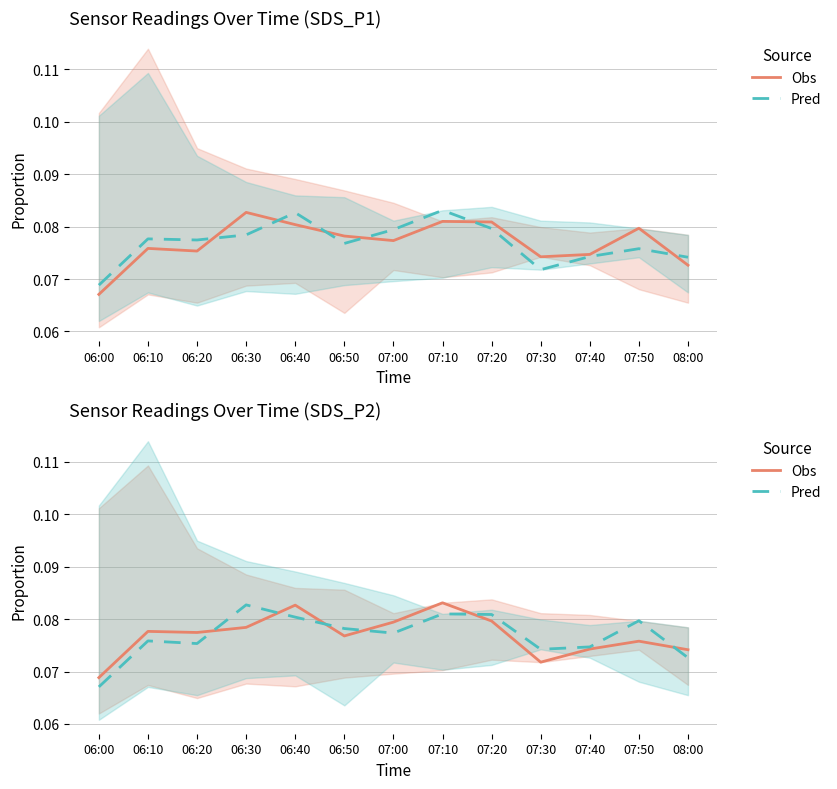

Reading right to left, extract all data points from this chart.

Obs: 0.1	0.1	0.1	0.1	0.1	0.1	0.1	0.1	0.1	0.1	0.1	0.1	0.1
Pred: 0.1	0.1	0.1	0.1	0.1	0.1	0.1	0.1	0.1	0.1	0.1	0.1	0.1